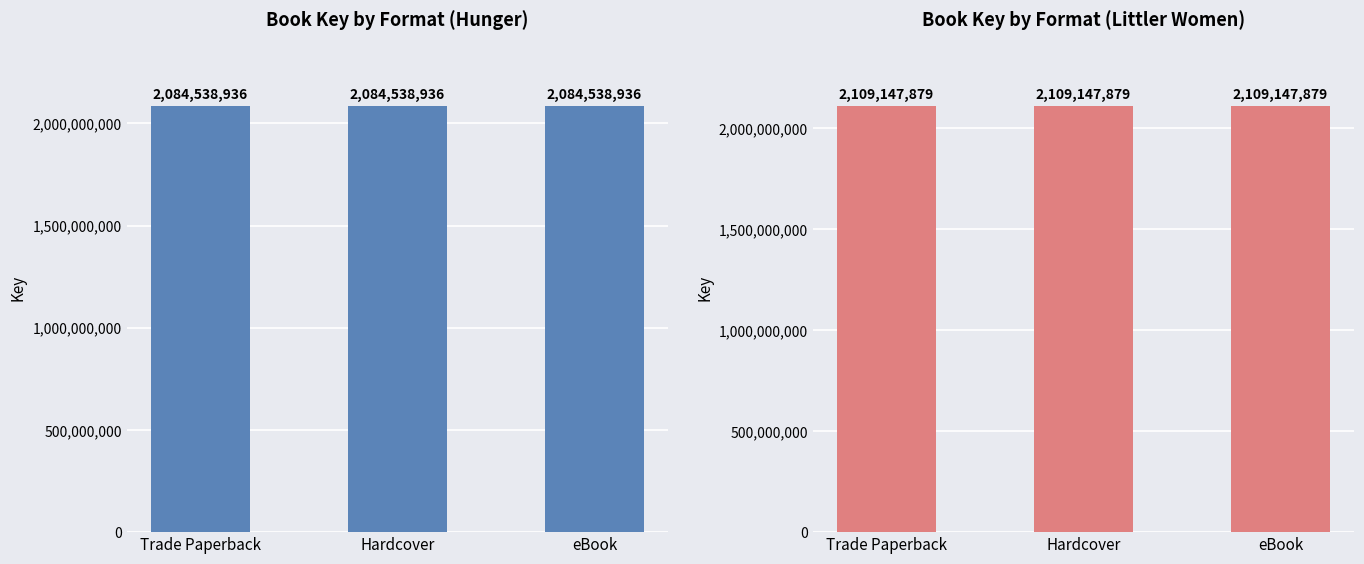

What is the ratio of the value at 4 to the value at 3?

1.0